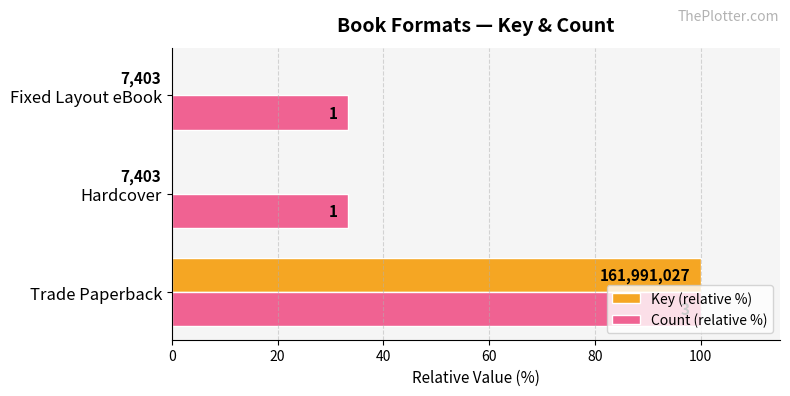

What are all the series names shown in the legend?

Key (relative %), Count (relative %)